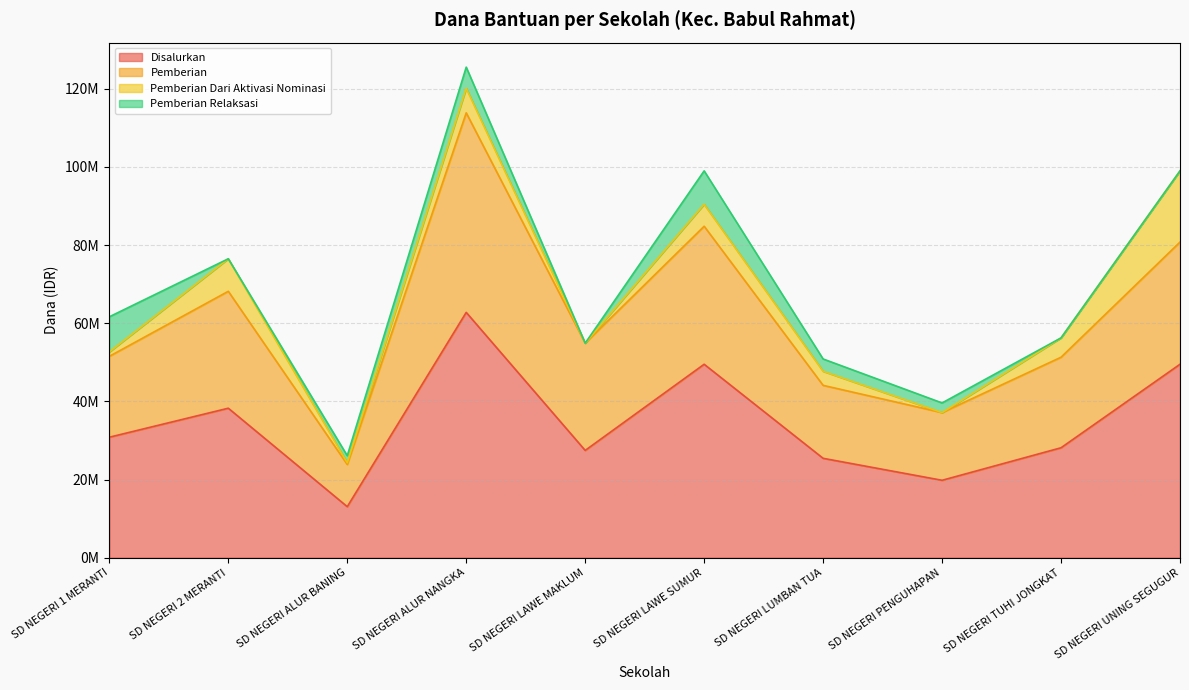

At which category does the chart reach its minimum across all series?

SD NEGERI ALUR BANING